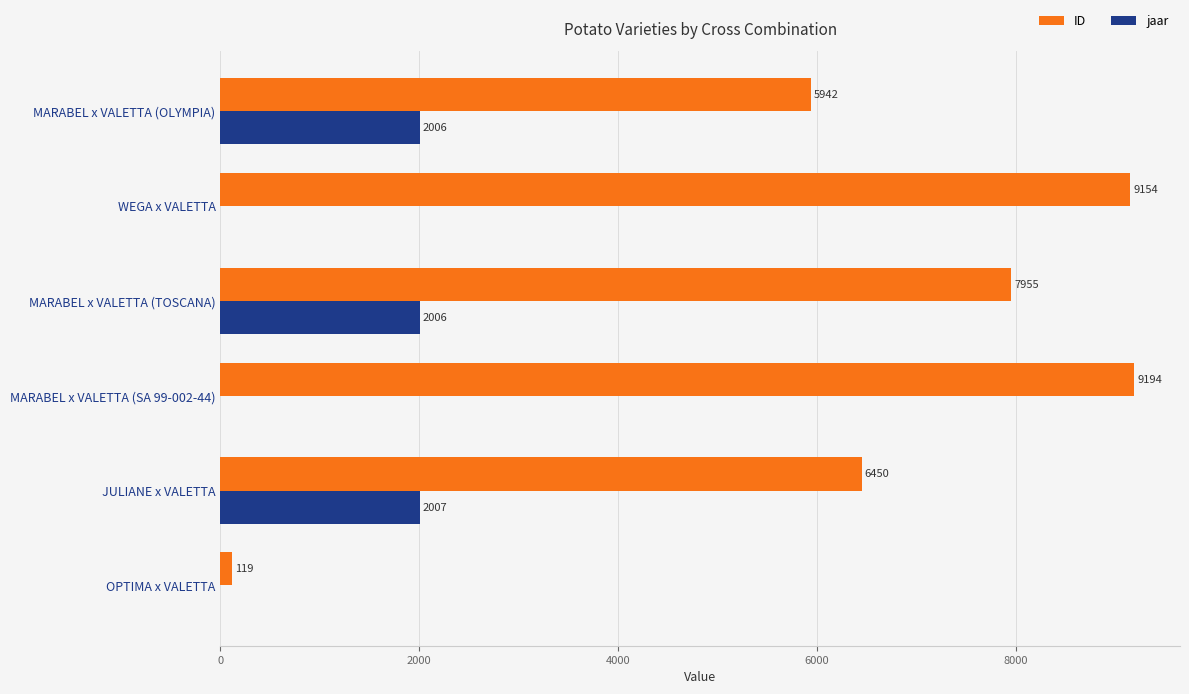

What is the maximum value shown in the chart?

9194